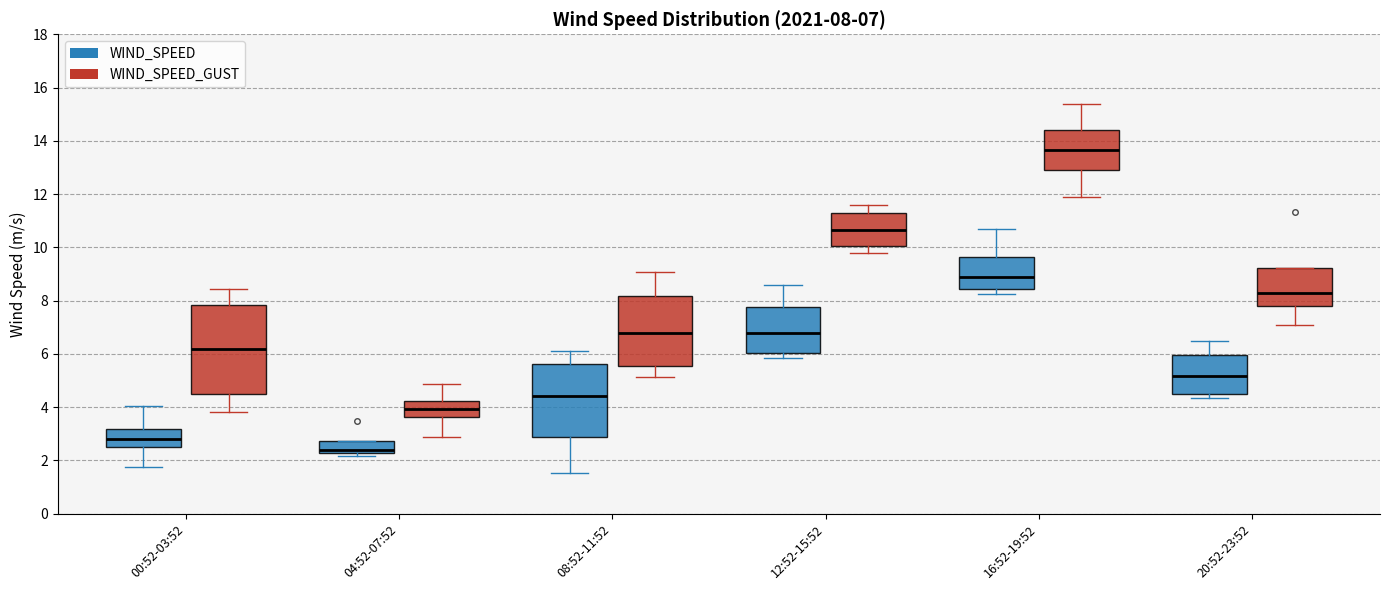

Which box is the tallest, from its lower edge to its upper edge?

00:52-03:52 (WIND_SPEED_GUST)